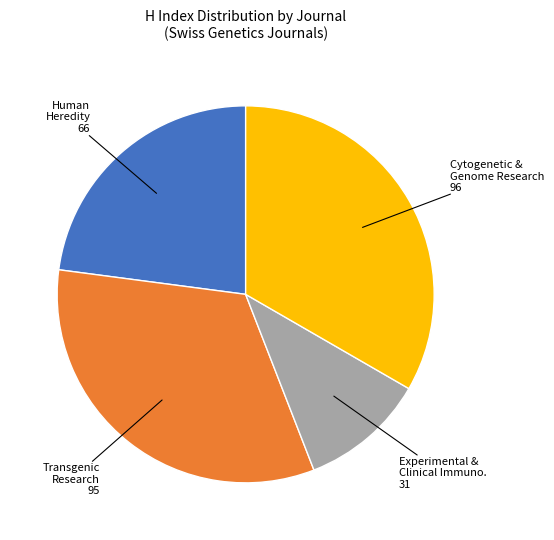

Is there a majority slice in this chart?

No